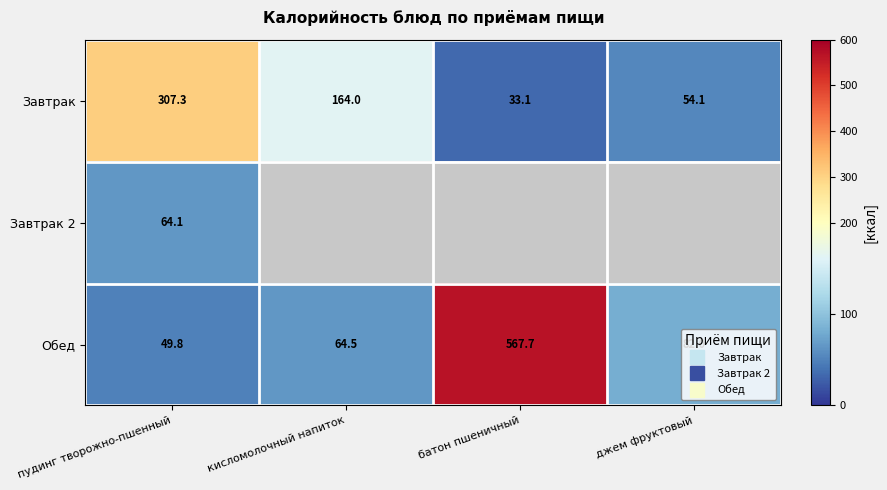

Between кисломолочный напиток and джем фруктовый, which series saw the biggest shift?

Завтрак